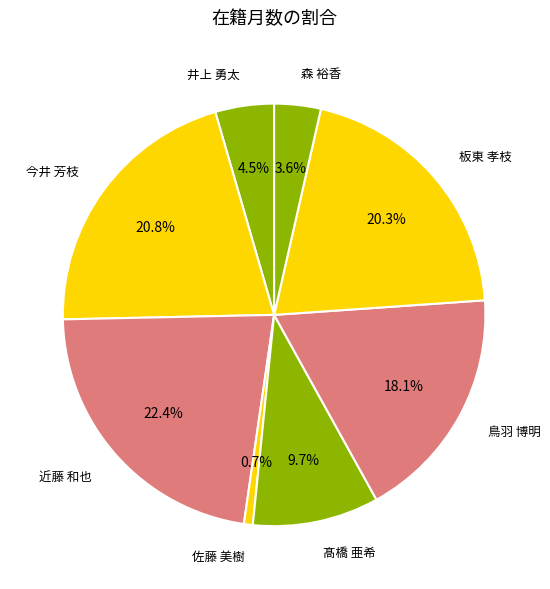

How many slices are in this pie chart?

8